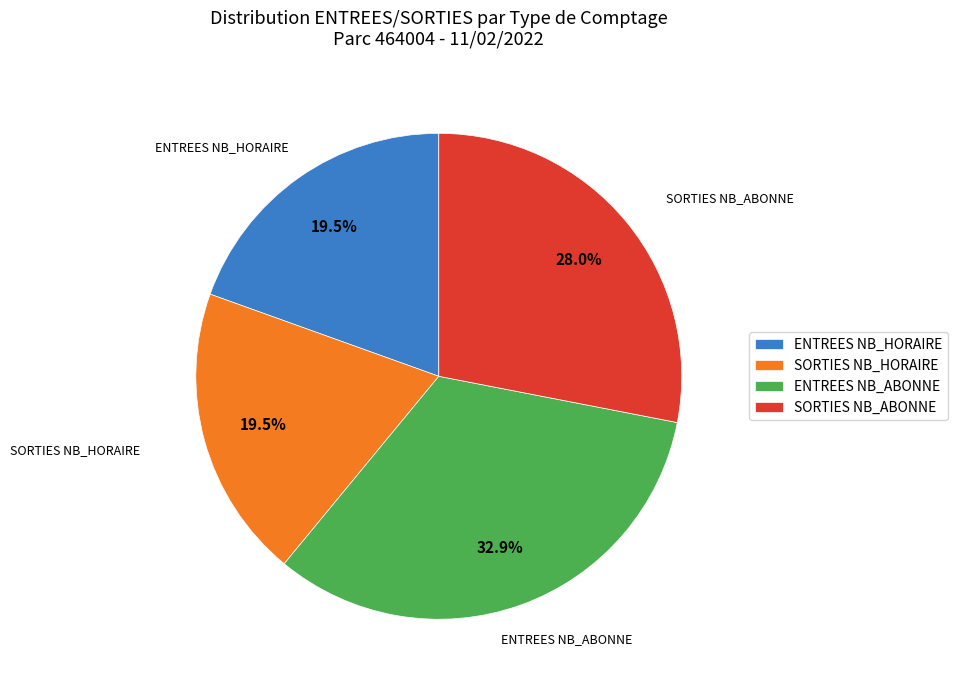

Which slice is the largest?

ENTREES NB_ABONNE